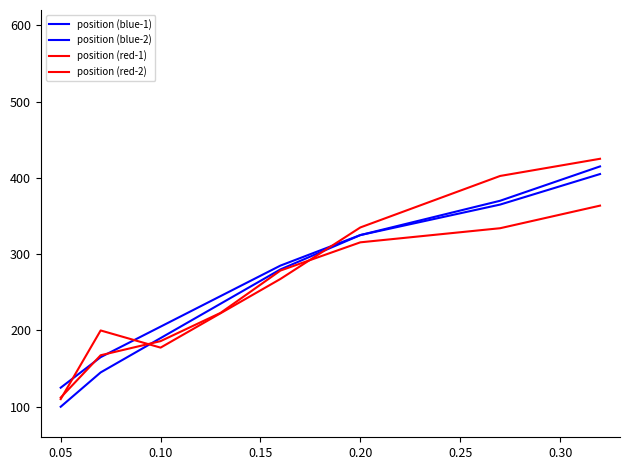

How many lines are shown in the chart?

4